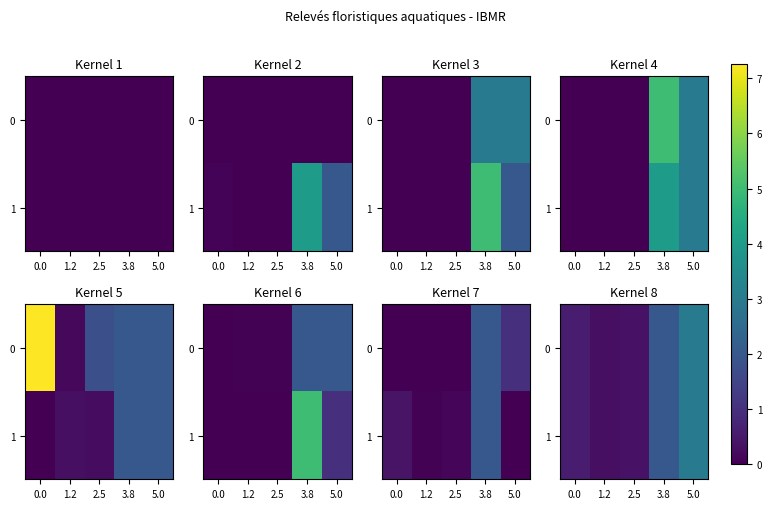

At 1.2, list the series in order from smallest to largest.

row_0, row_1